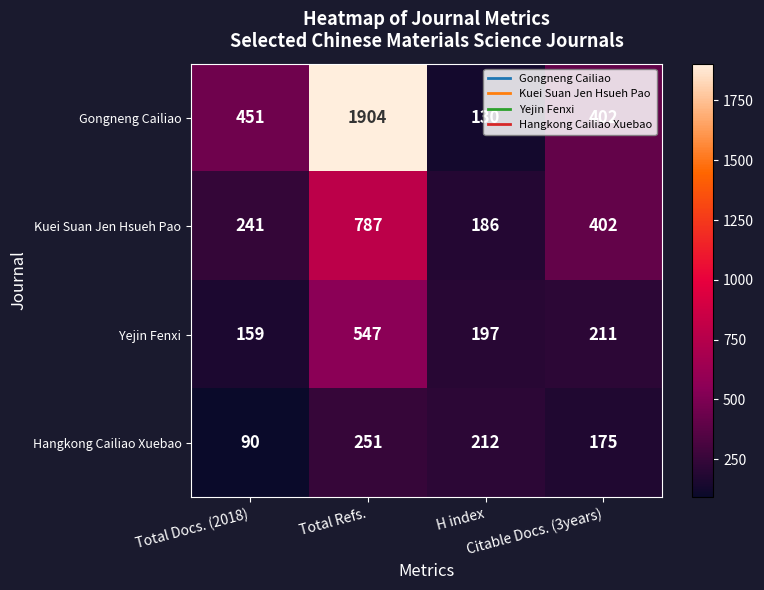

Which series has the widest spread of values?

Gongneng Cailiao